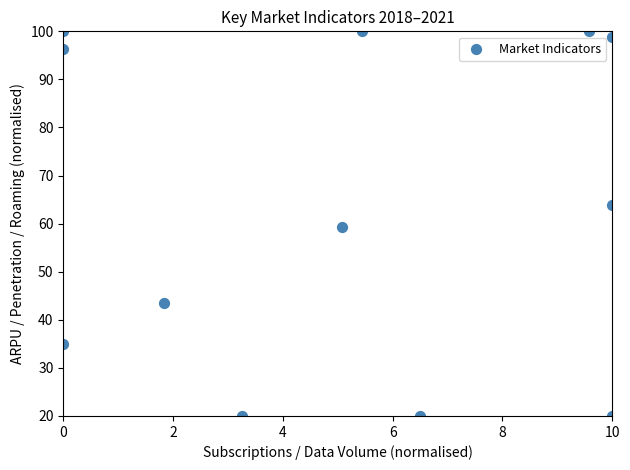

What is the range of X values (max minus min)?

10.0